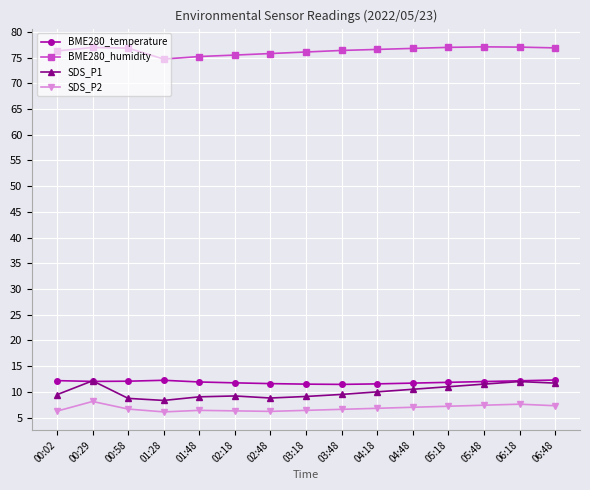

True or false: SDS_P2 has more than 1 points higher than both neighbors.

True